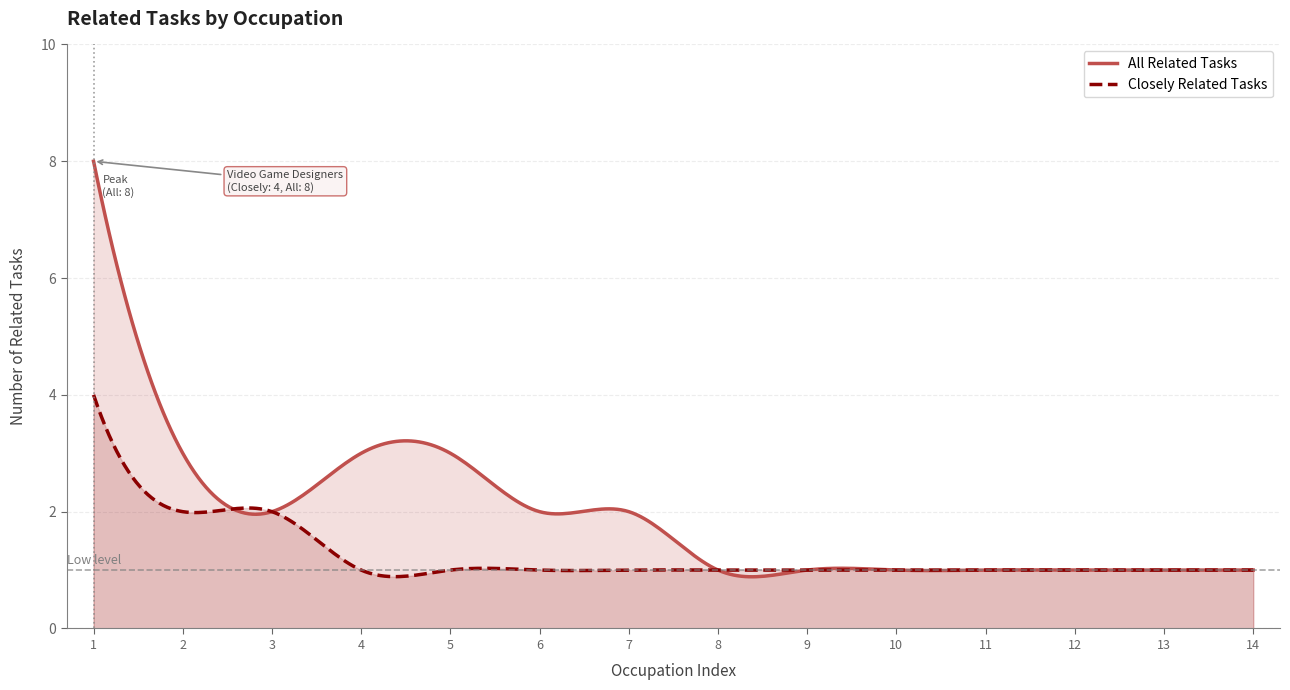

Count the values in the range 1 to 3.

13